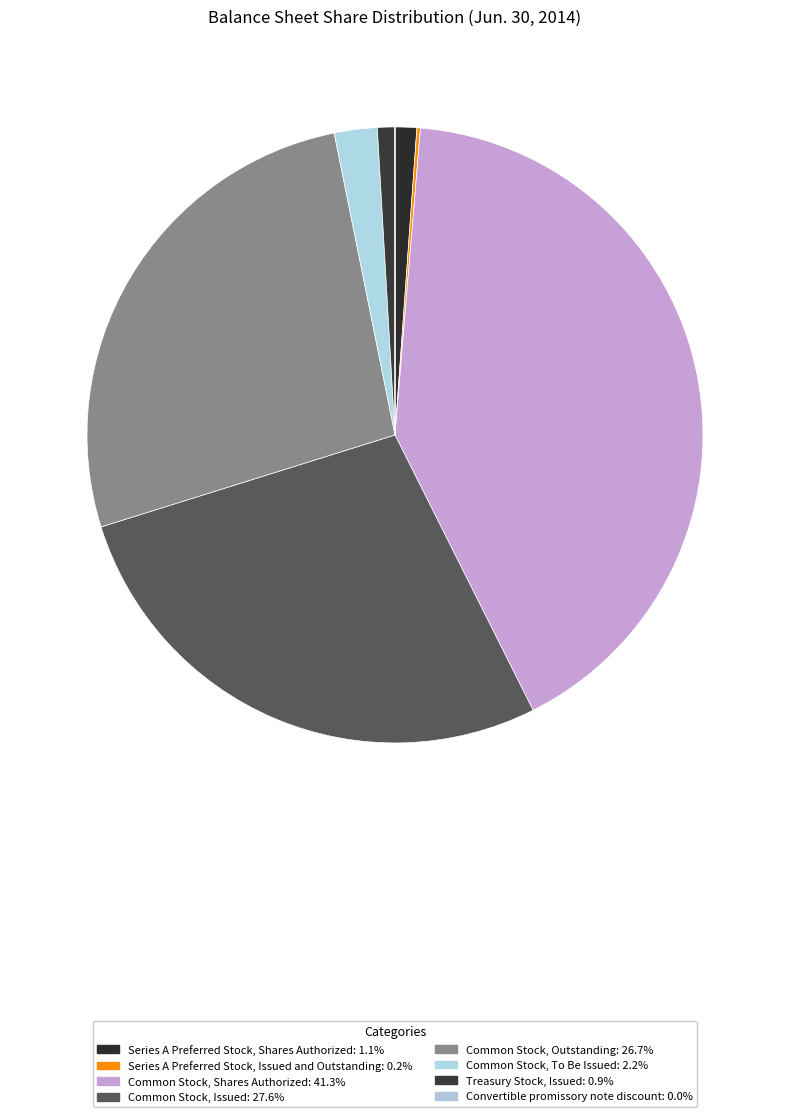

Which category has the biggest portion of the pie?

Common Stock, Shares Authorized